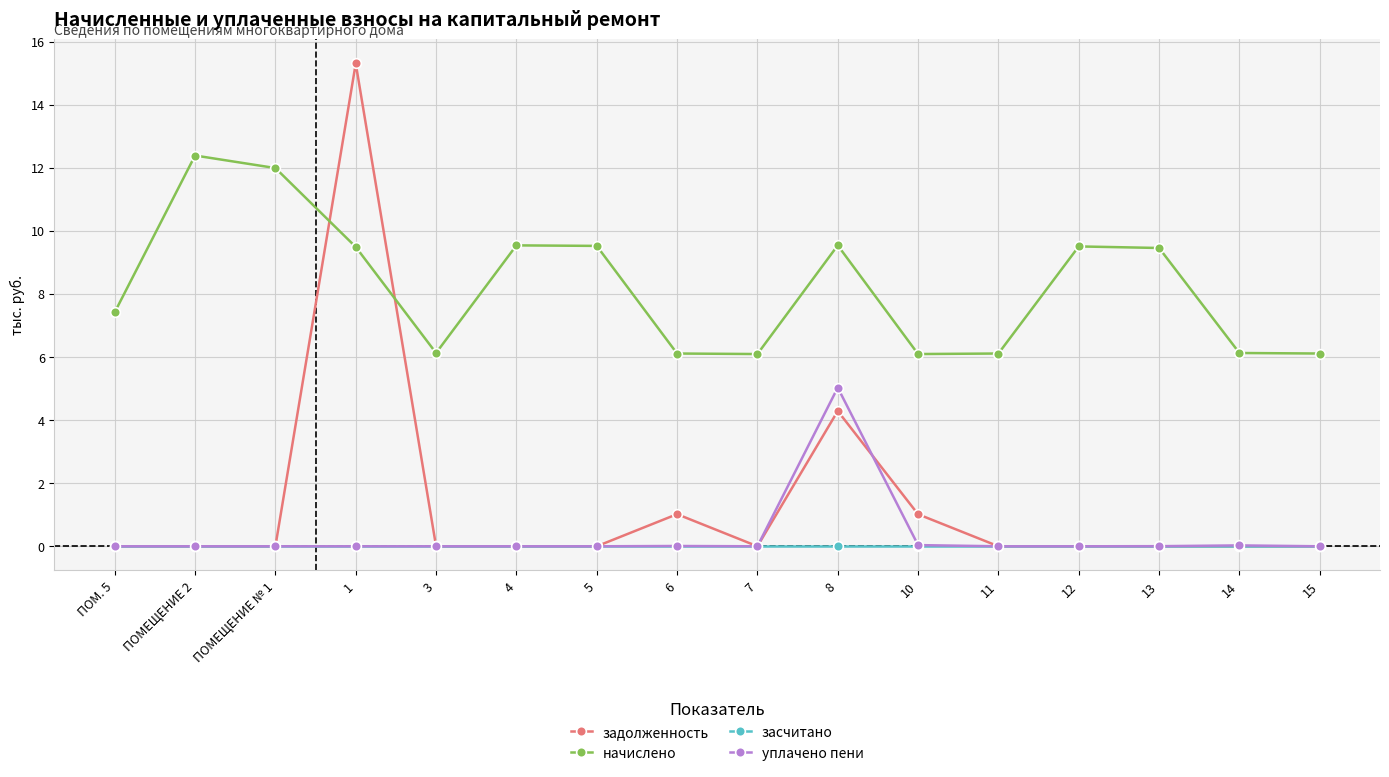

The value of засчитано at 14 is 0.0. True or false?

True